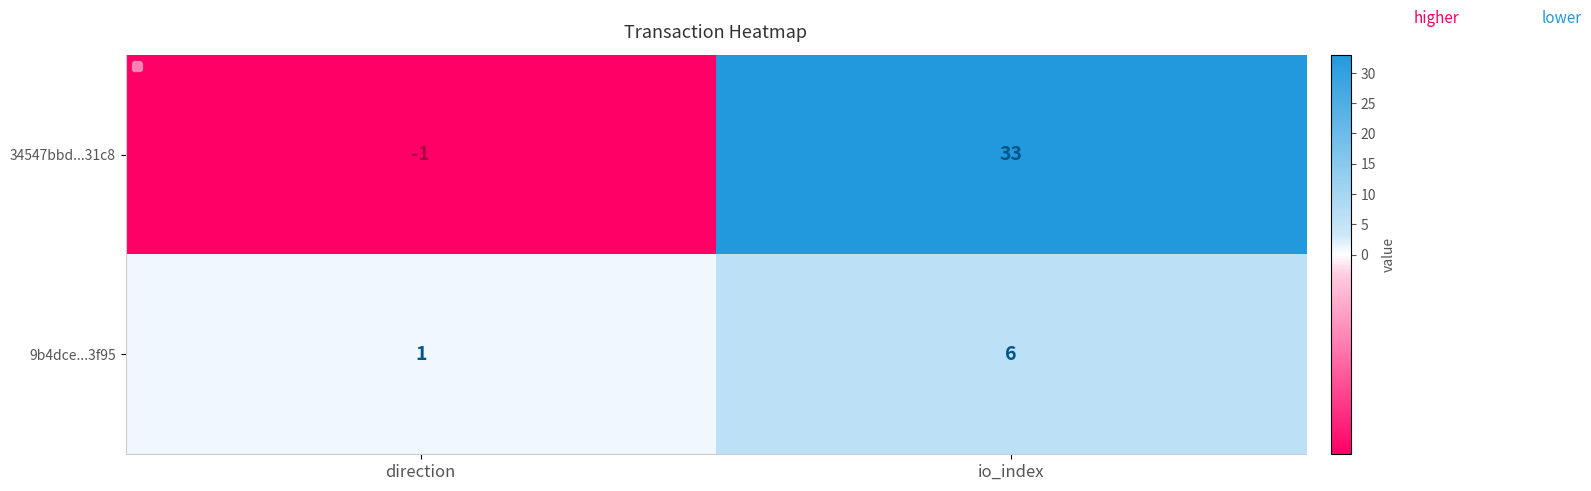

Which category has the lowest value in the 34547bbd...31c8 series?

direction